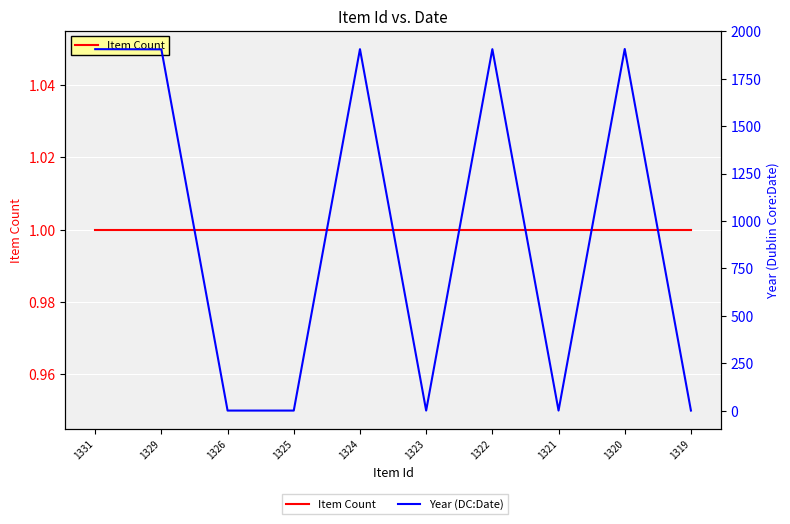

Reading left to right, what are all the values shown in this chart?

Item Count: 1	1	1	1	1	1	1	1	1	1
Year (DC:Date): 1906	1905	0	0	1906	0	1906	0	1907	0